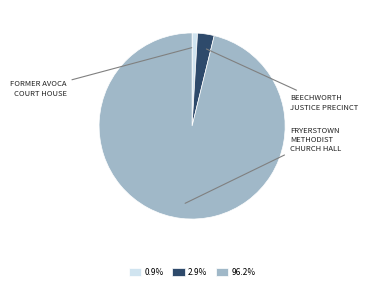

Is the sum of 96.2% and 2.9% greater than half?

Yes